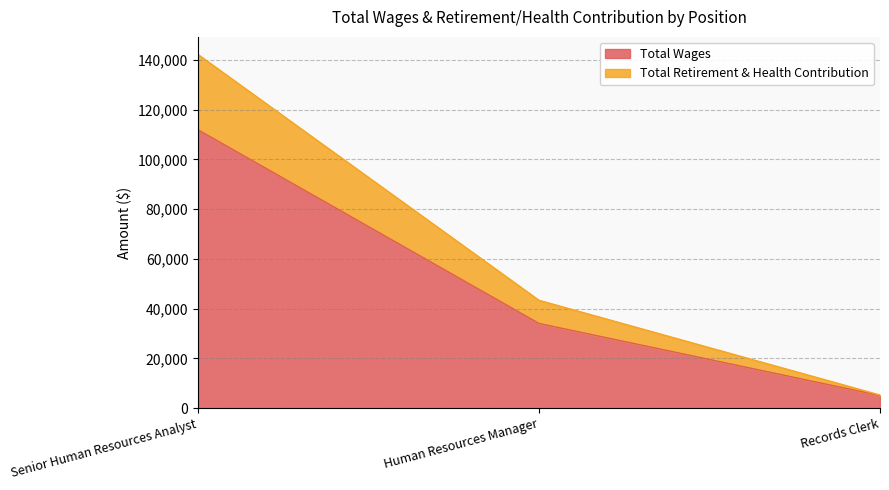

How many data points does each series have?

3